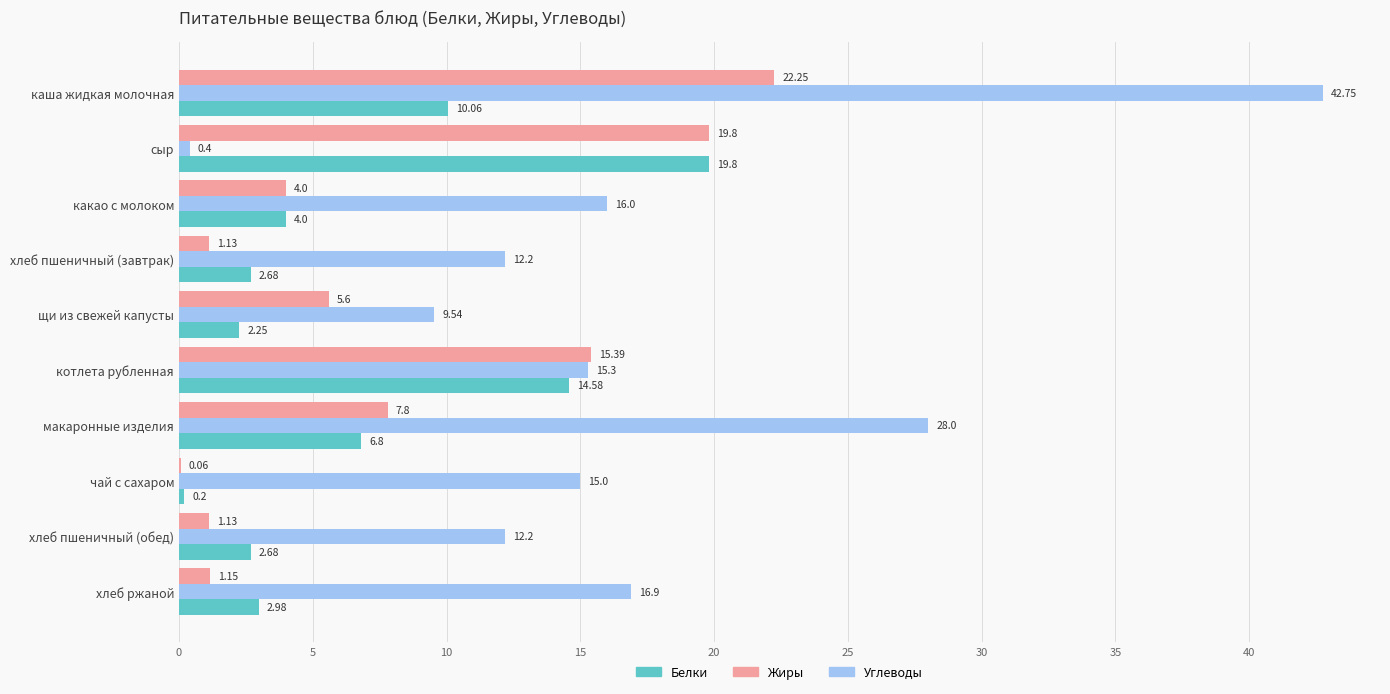

Which series changed the most between сыр and чай с сахаром?

Жиры